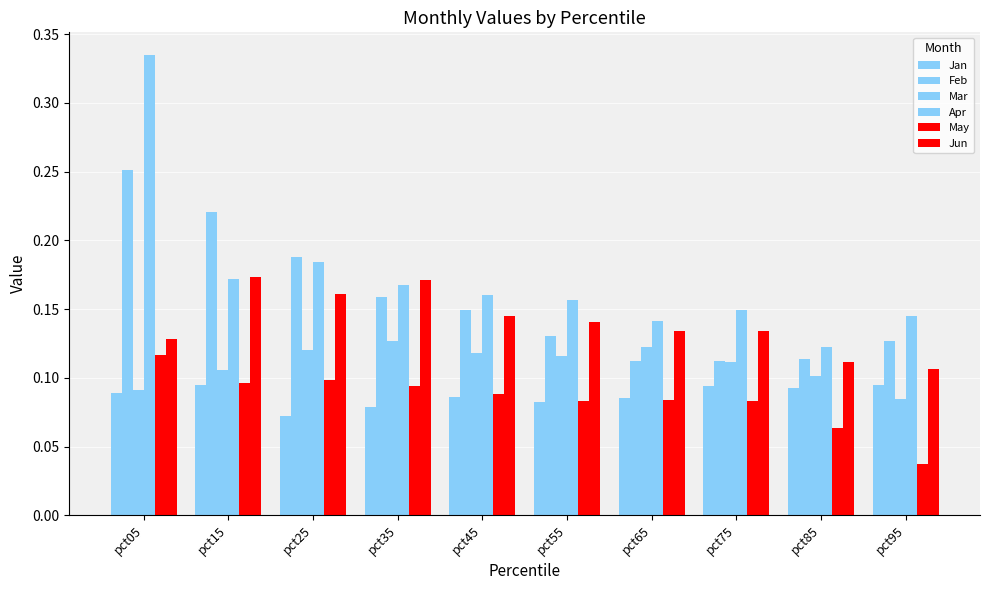

True or false: Apr has a value of 0.1 at pct65.

True